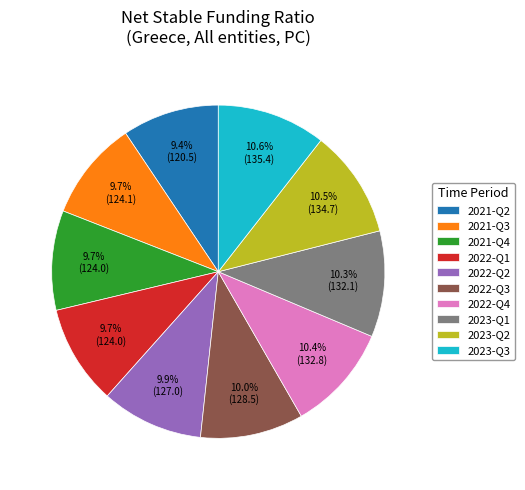

To the nearest percent, what is the difference between the 2023-Q3 and 2021-Q2 slice percentages?

1%